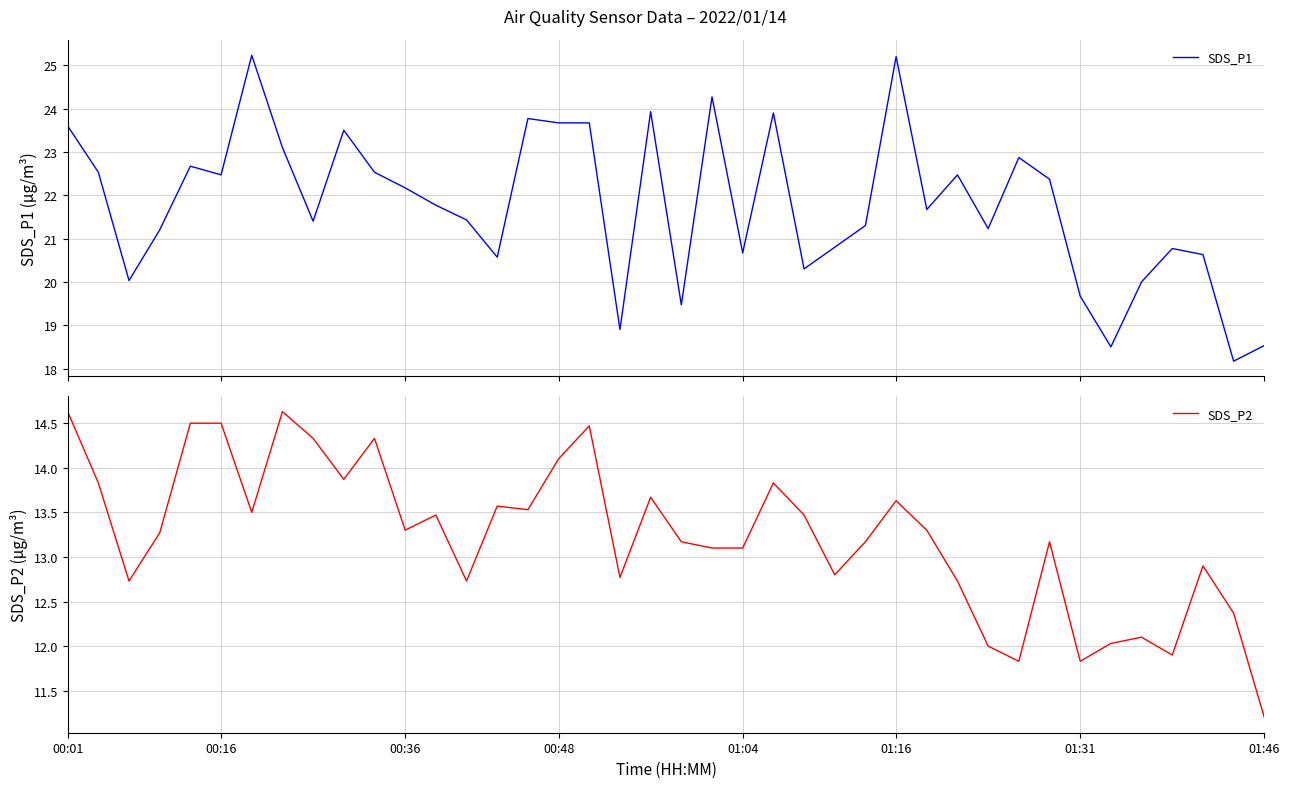

In SDS_P2, how many points are lower than both neighbors (excluding endpoints)?

11